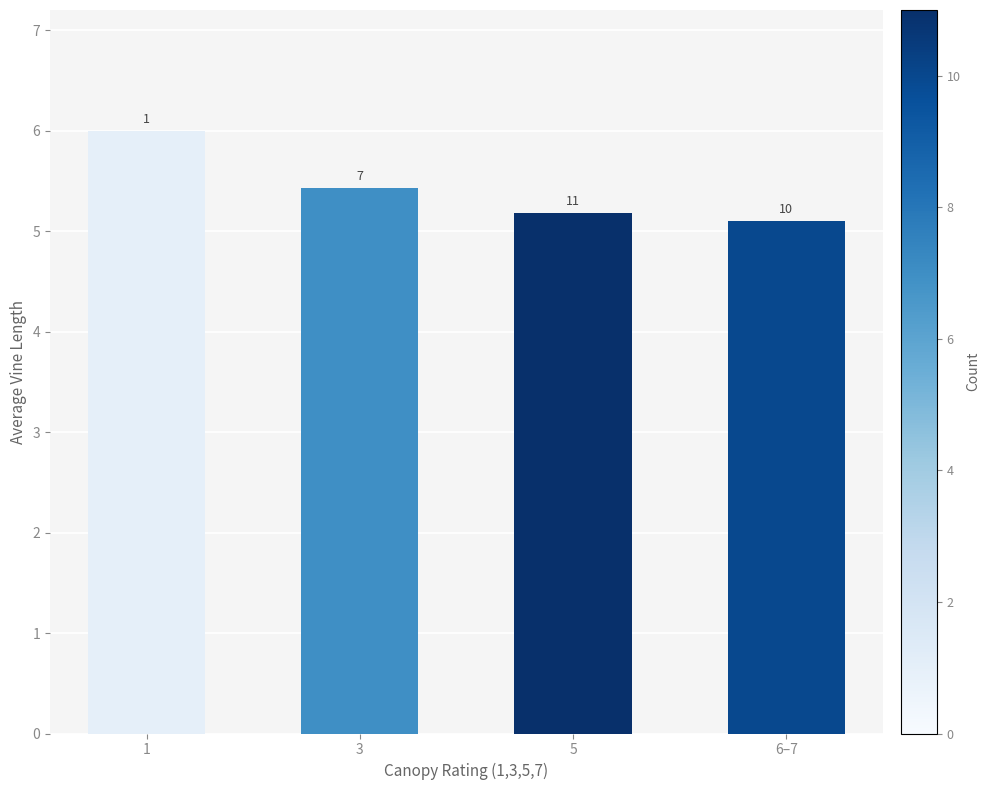

What is the maximum value shown in the chart?

6.0